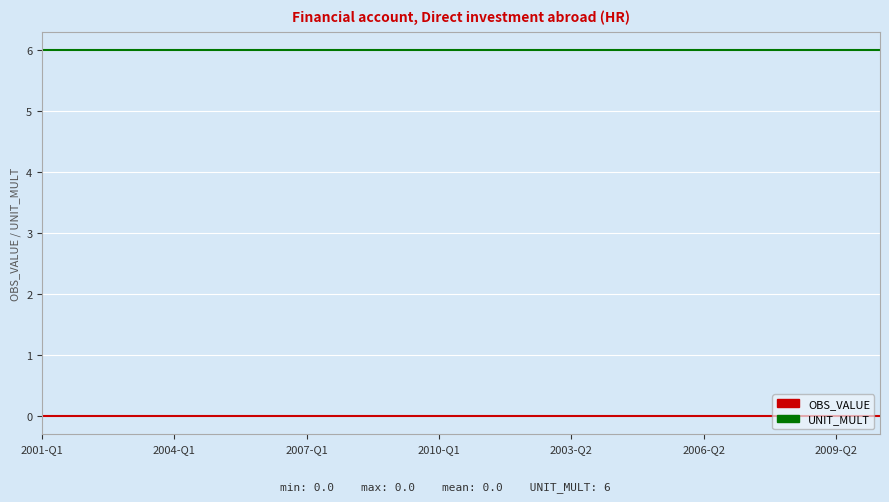

How many lines are shown in the chart?

2